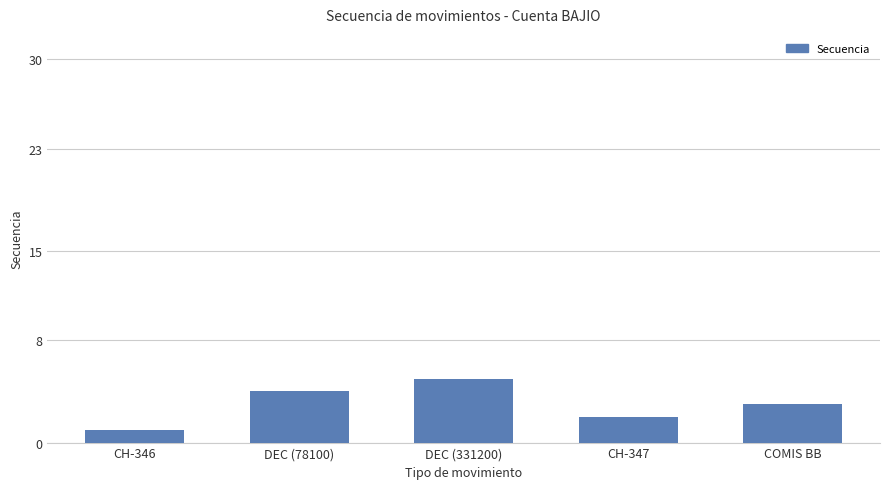

What is the difference between the maximum and second lowest values?

3